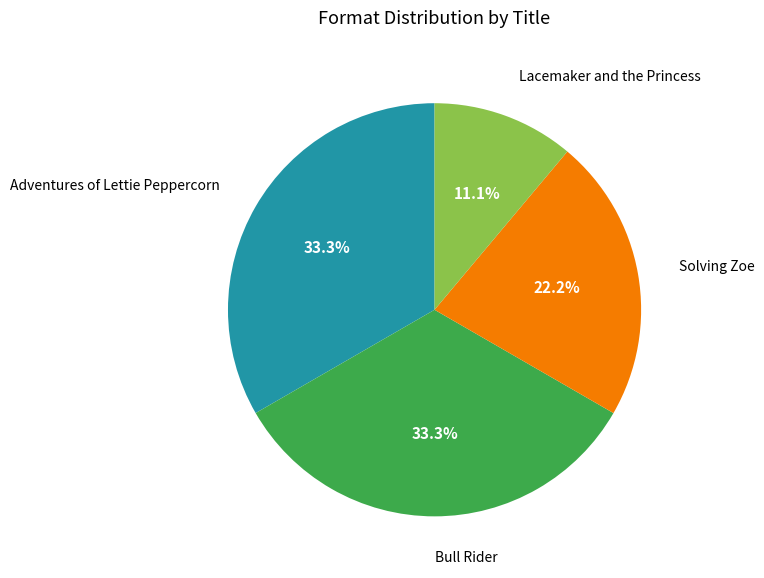

To the nearest percent, what is the difference between the largest and smallest slice percentages?

22%